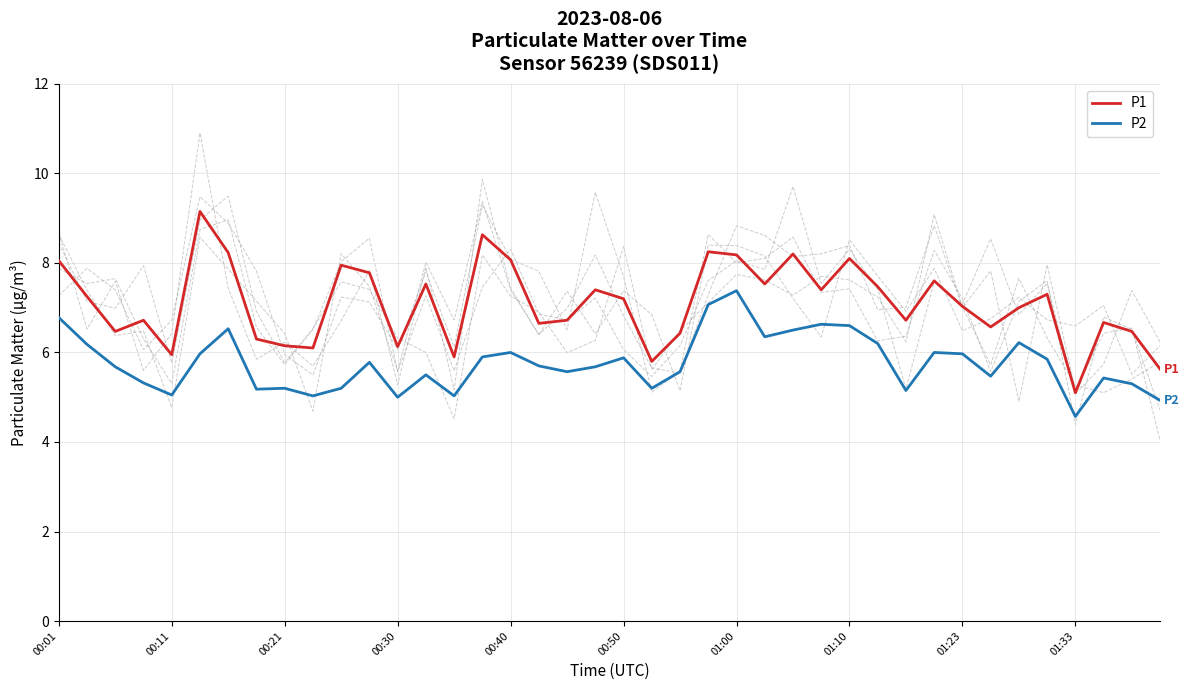

At which label does P1 first exceed 7?

00:01